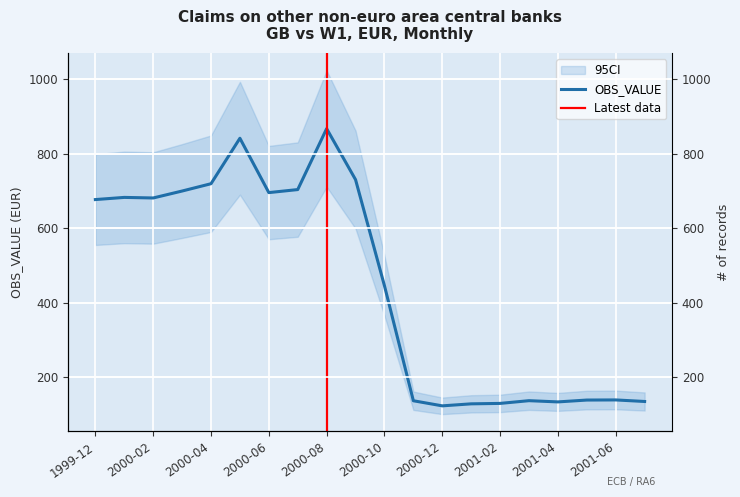

How many data points does each series have?

20